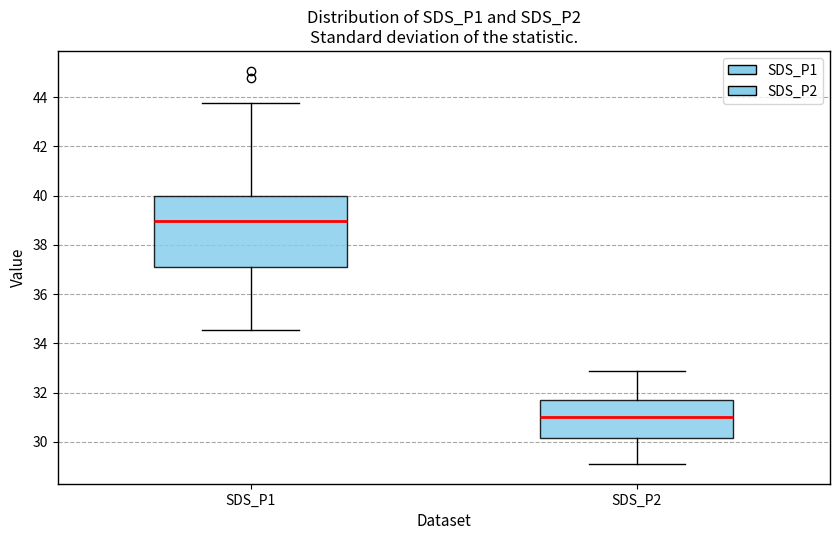

Comparing the boxes themselves (not the whiskers), which one is the tallest?

SDS_P1